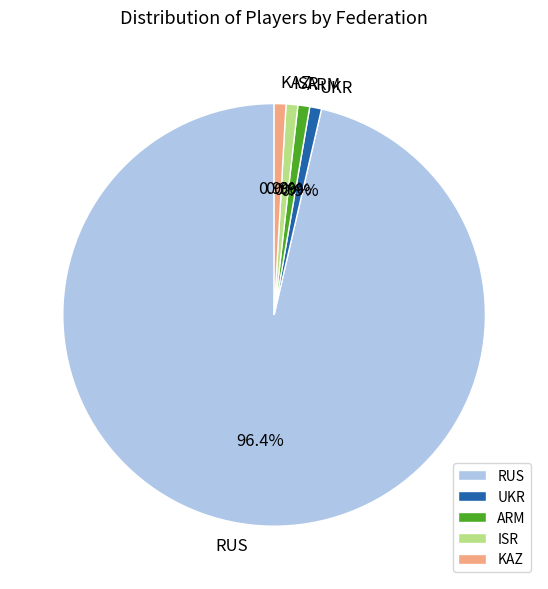

How many slices are in this pie chart?

5